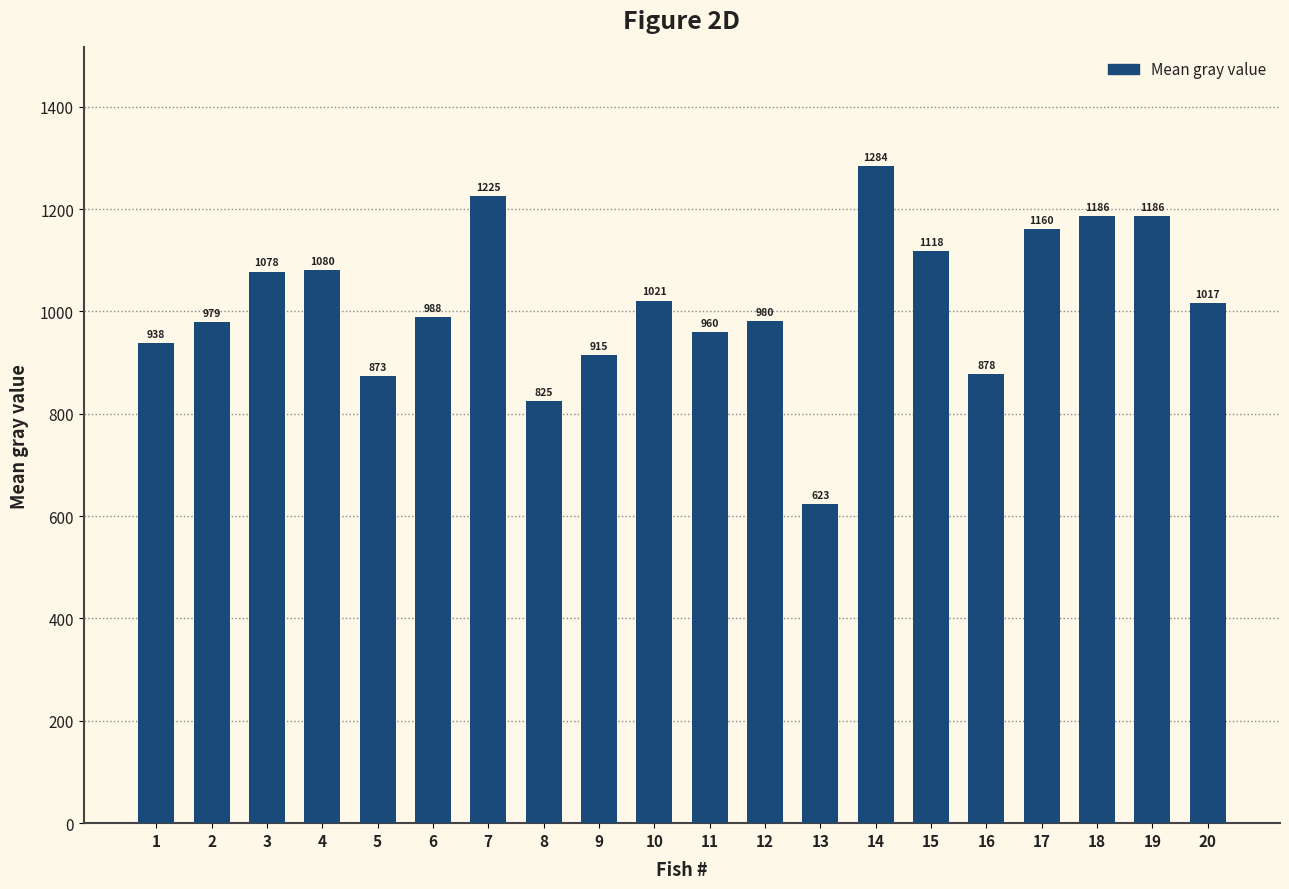

What is the difference between the values at 12 and 13?

357.4